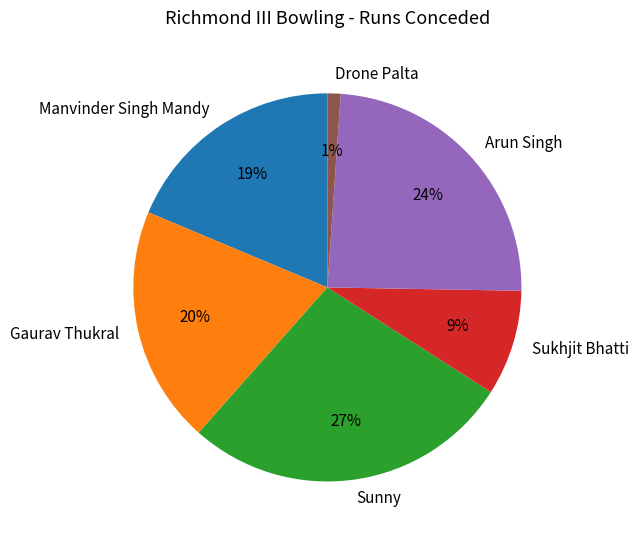

To the nearest percent, what is the difference between the largest and smallest slice percentages?

26%